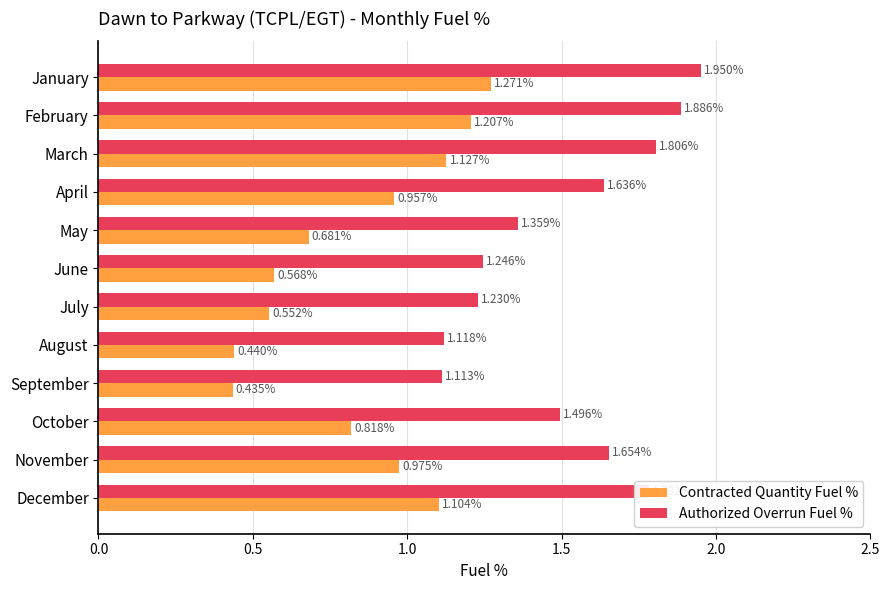

Rank the series by their maximum value, from lowest to highest.

Contracted Quantity Fuel %, Authorized Overrun Fuel %